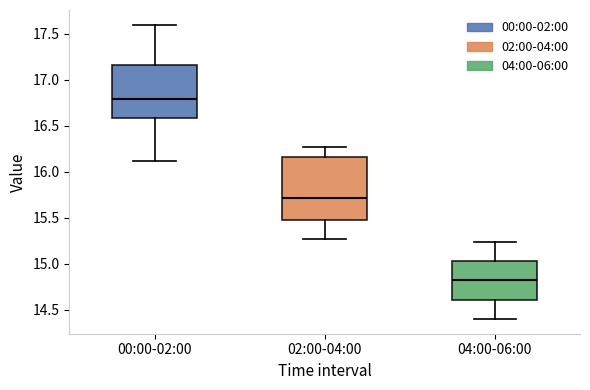

Which box has the lowest median line?

04:00-06:00